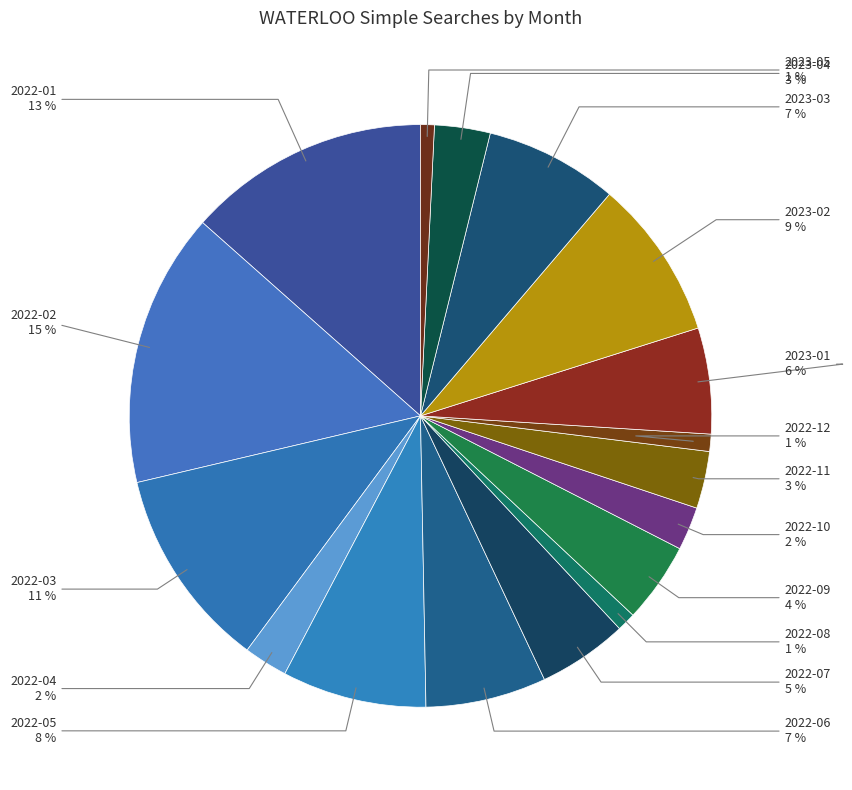

Count the number of slices in the pie.

17